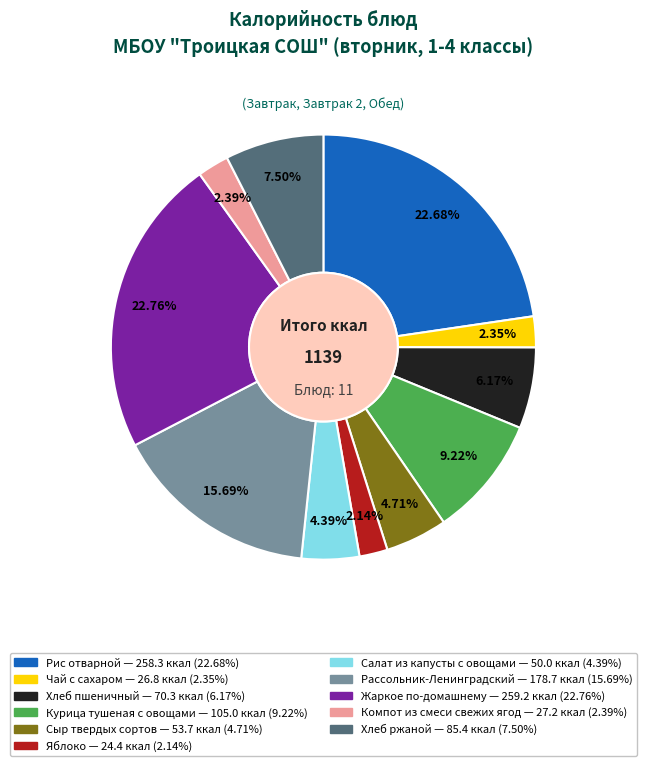

Is the sum of Жаркое по-домашнему and Хлеб ржаной greater than half?

No